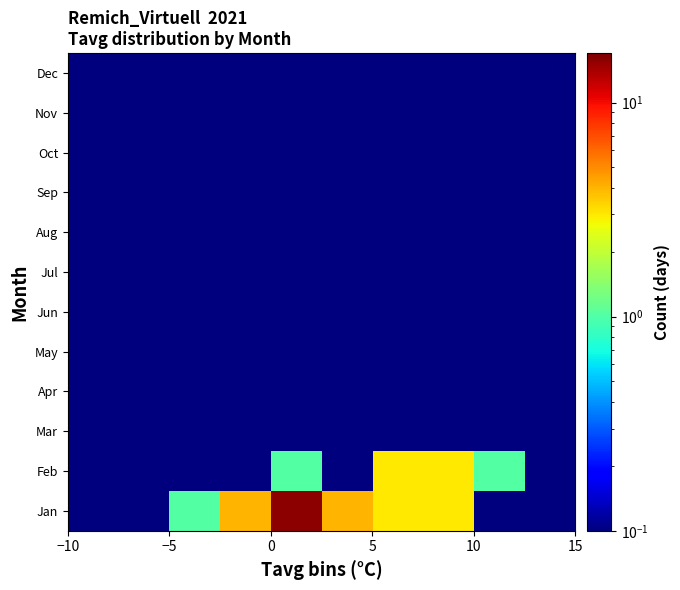

Reading right to left, extract all data points from this chart.

Jan: 0.0	0.0	3.0	3.0	4.0	16.0	4.0	1.0	0.0	0.0
Feb: 0.0	1.0	3.0	3.0	0.0	1.0	0.0	0.0	0.0	0.0
Mar: 0.0	0.0	0.0	0.0	0.0	0.0	0.0	0.0	0.0	0.0
Apr: 0.0	0.0	0.0	0.0	0.0	0.0	0.0	0.0	0.0	0.0
May: 0.0	0.0	0.0	0.0	0.0	0.0	0.0	0.0	0.0	0.0
Jun: 0.0	0.0	0.0	0.0	0.0	0.0	0.0	0.0	0.0	0.0
Jul: 0.0	0.0	0.0	0.0	0.0	0.0	0.0	0.0	0.0	0.0
Aug: 0.0	0.0	0.0	0.0	0.0	0.0	0.0	0.0	0.0	0.0
Sep: 0.0	0.0	0.0	0.0	0.0	0.0	0.0	0.0	0.0	0.0
Oct: 0.0	0.0	0.0	0.0	0.0	0.0	0.0	0.0	0.0	0.0
Nov: 0.0	0.0	0.0	0.0	0.0	0.0	0.0	0.0	0.0	0.0
Dec: 0.0	0.0	0.0	0.0	0.0	0.0	0.0	0.0	0.0	0.0